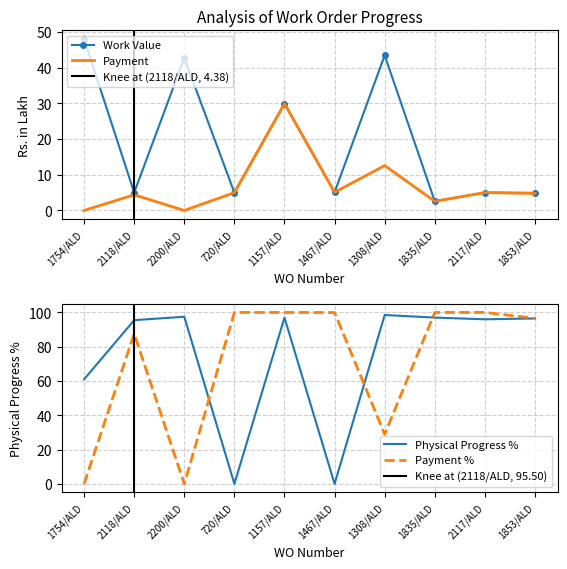

At which category is the sum across all series the highest?

1157/ALD